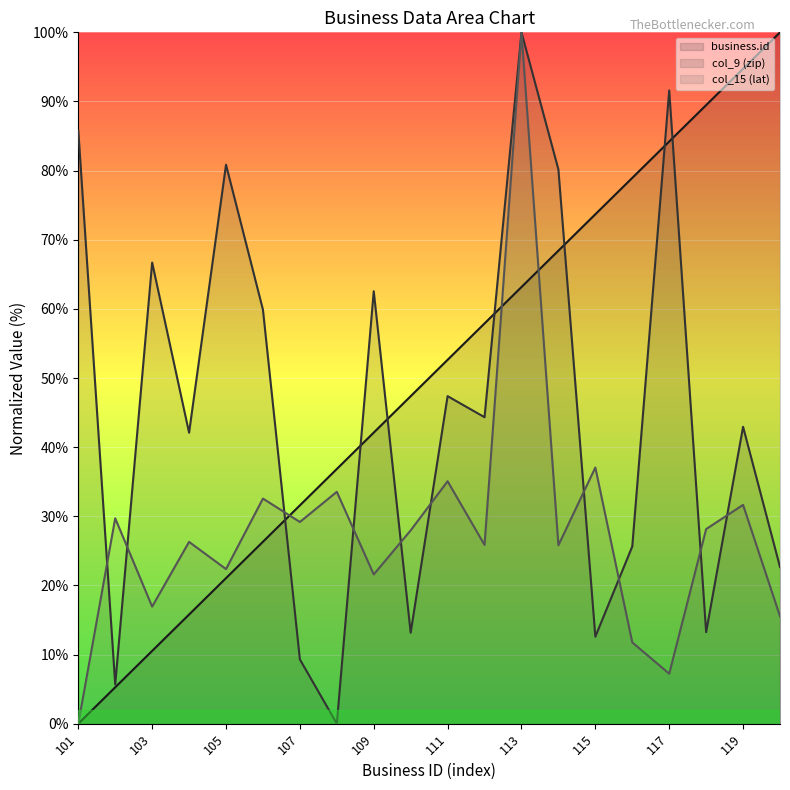

Is the value of col_9 (zip) at 109 greater than the value of business.id at 110?

Yes